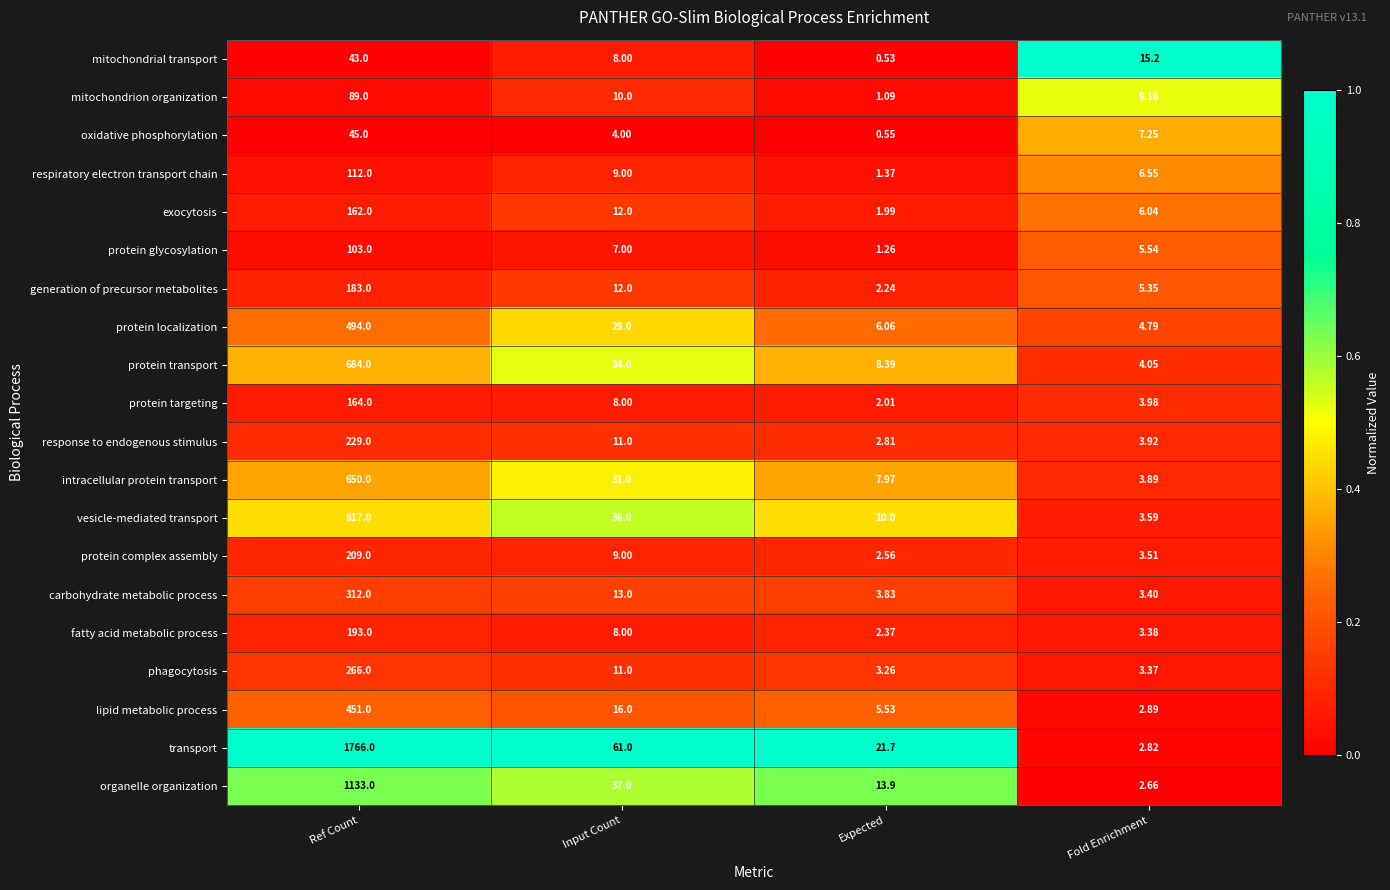

At which label is mitochondrion organization closest to 45?

Input Count